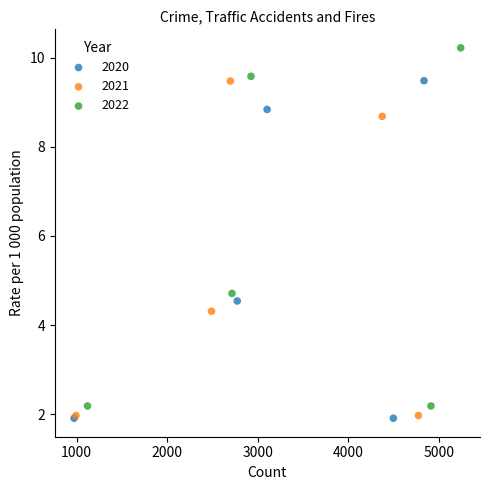

Which series contains the highest Y value?

2022